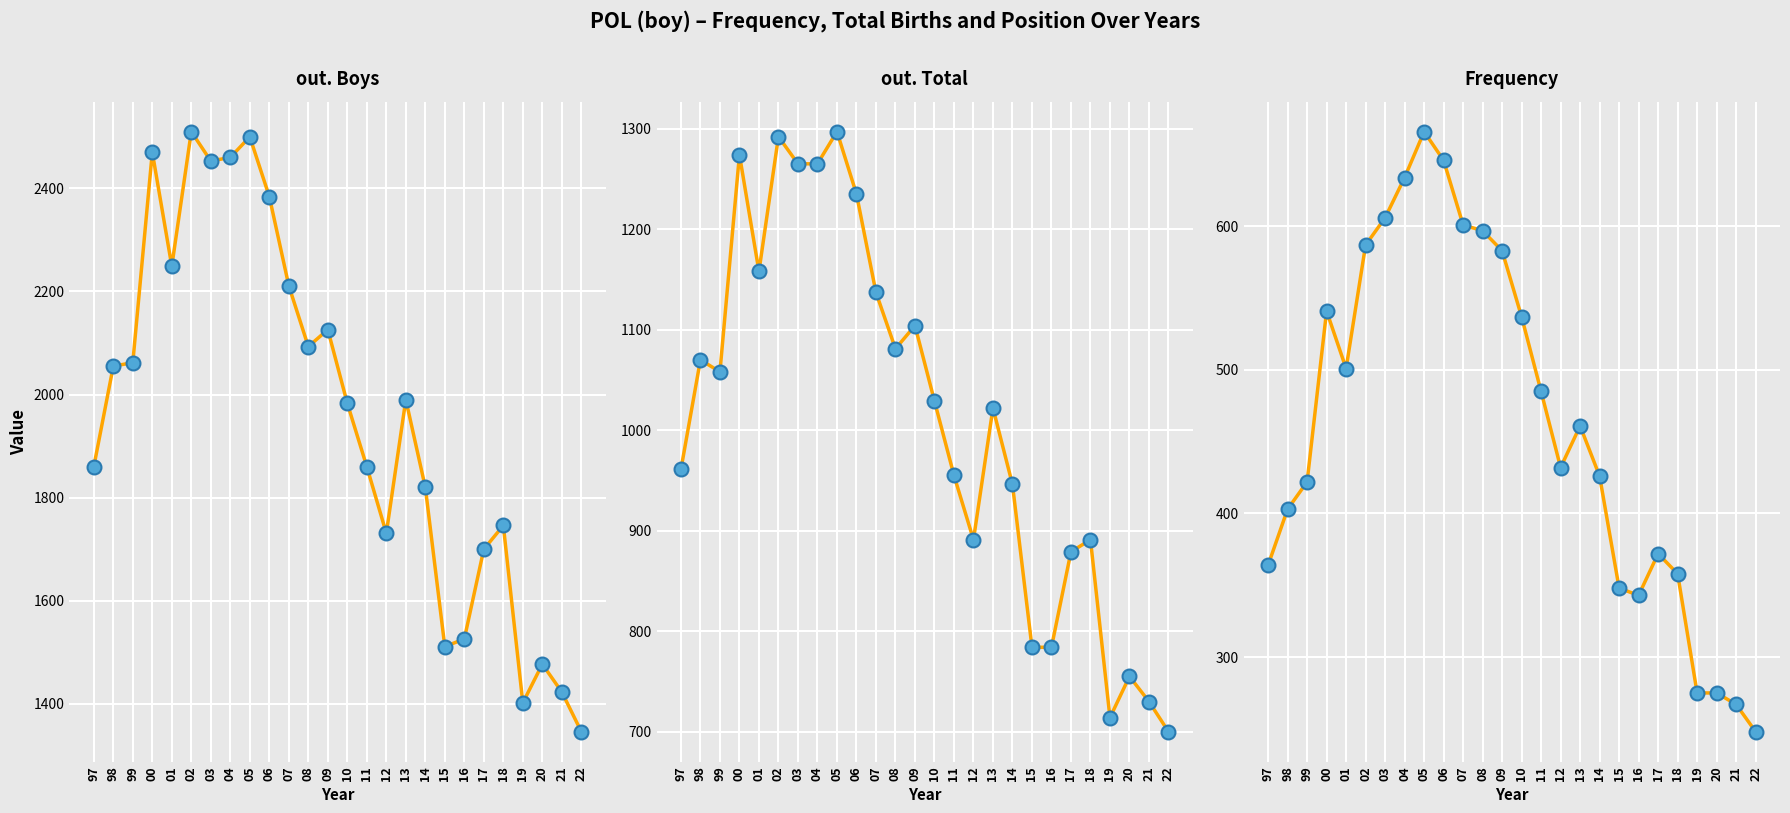

At 97, list the series in order from largest to smallest.

out. Boys, out. Total, Frequency